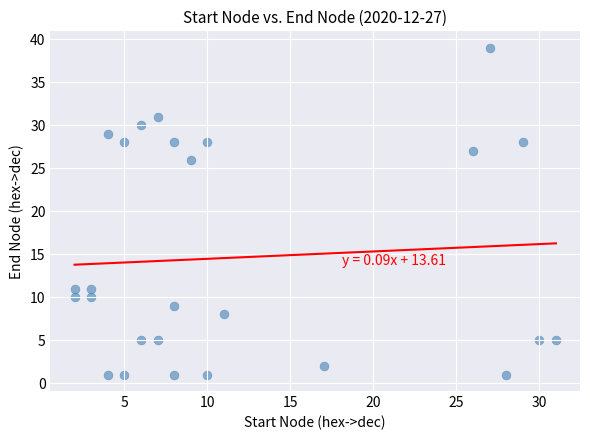

What Y value in the scatter plot is closest to 20?

26